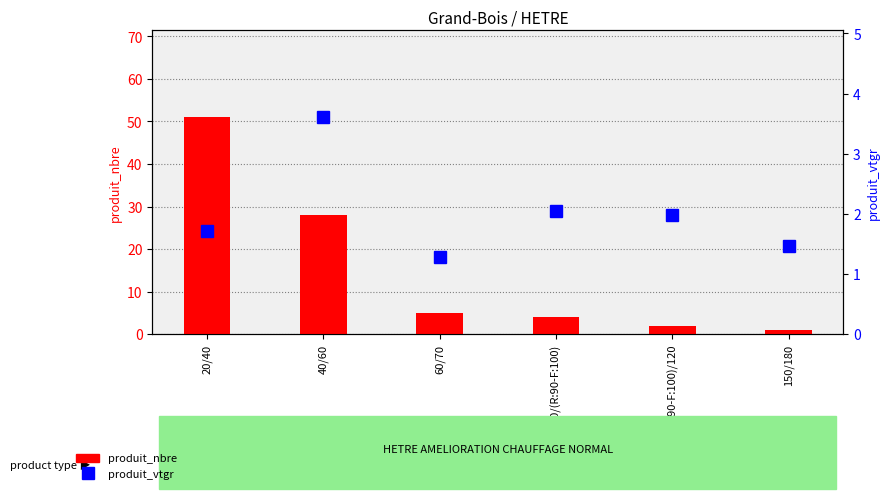

List the series in order of their peak value, highest first.

produit_nbre, produit_vtgr